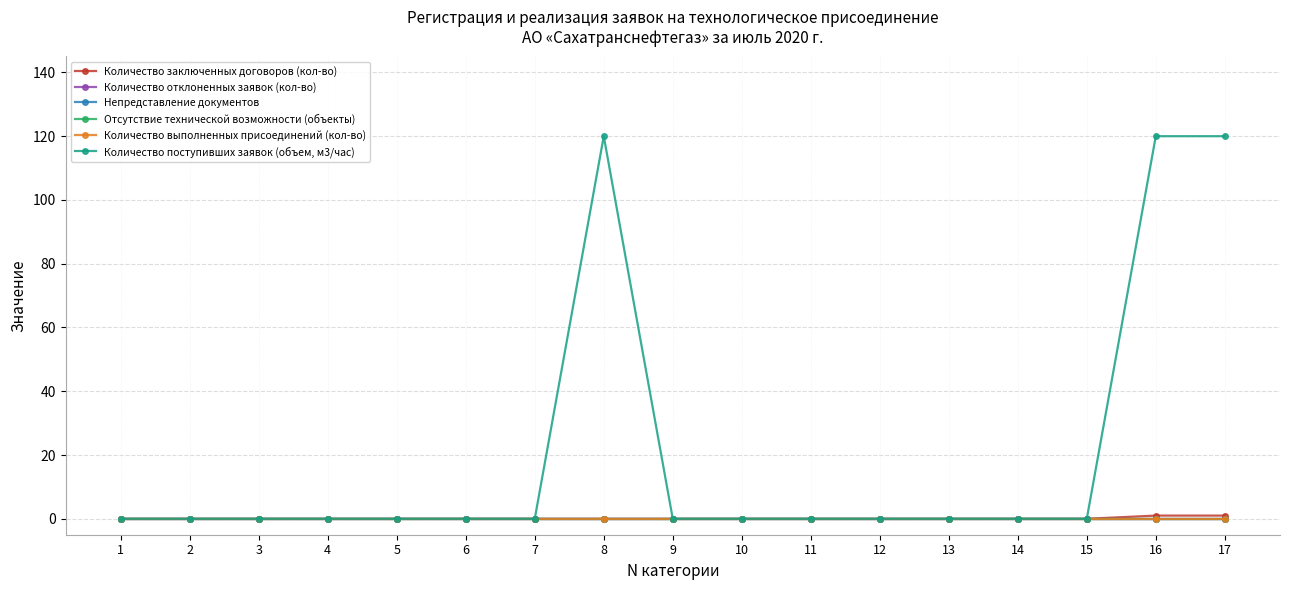

At which label does Количество выполненных присоединений (кол-во) reach its peak?

1